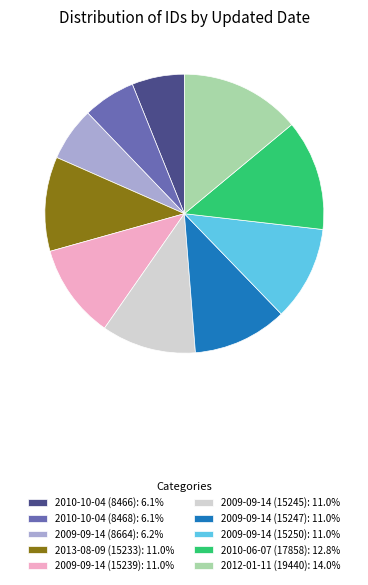

Is 2010-10-04 (8466): 6.1% the majority of the pie?

No